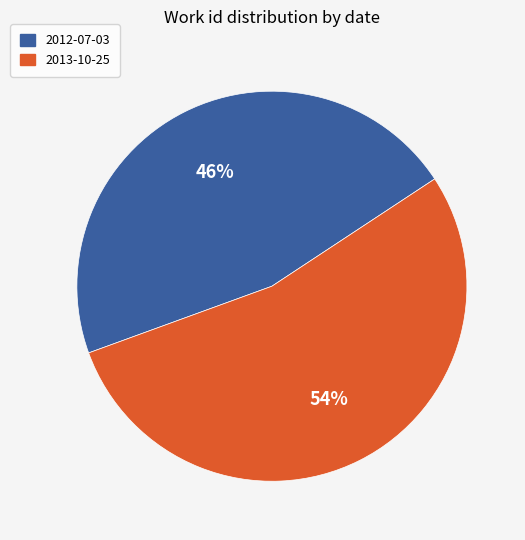

To the nearest percent, what percentage of the pie is 2012-07-03?

46%